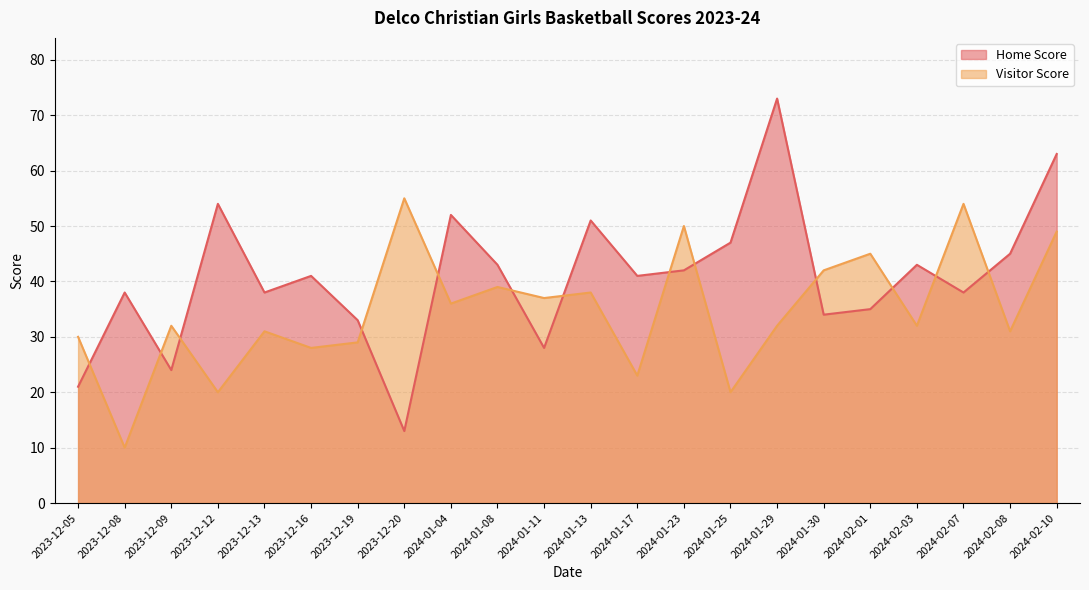

Reading left to right, extract all data points from this chart.

Home Score: 21	38	24	54	38	41	33	13	52	43	28	51	41	42	47	73	34	35	43	38	45	63
Visitor Score: 30	10	32	20	31	28	29	55	36	39	37	38	23	50	20	32	42	45	32	54	31	49